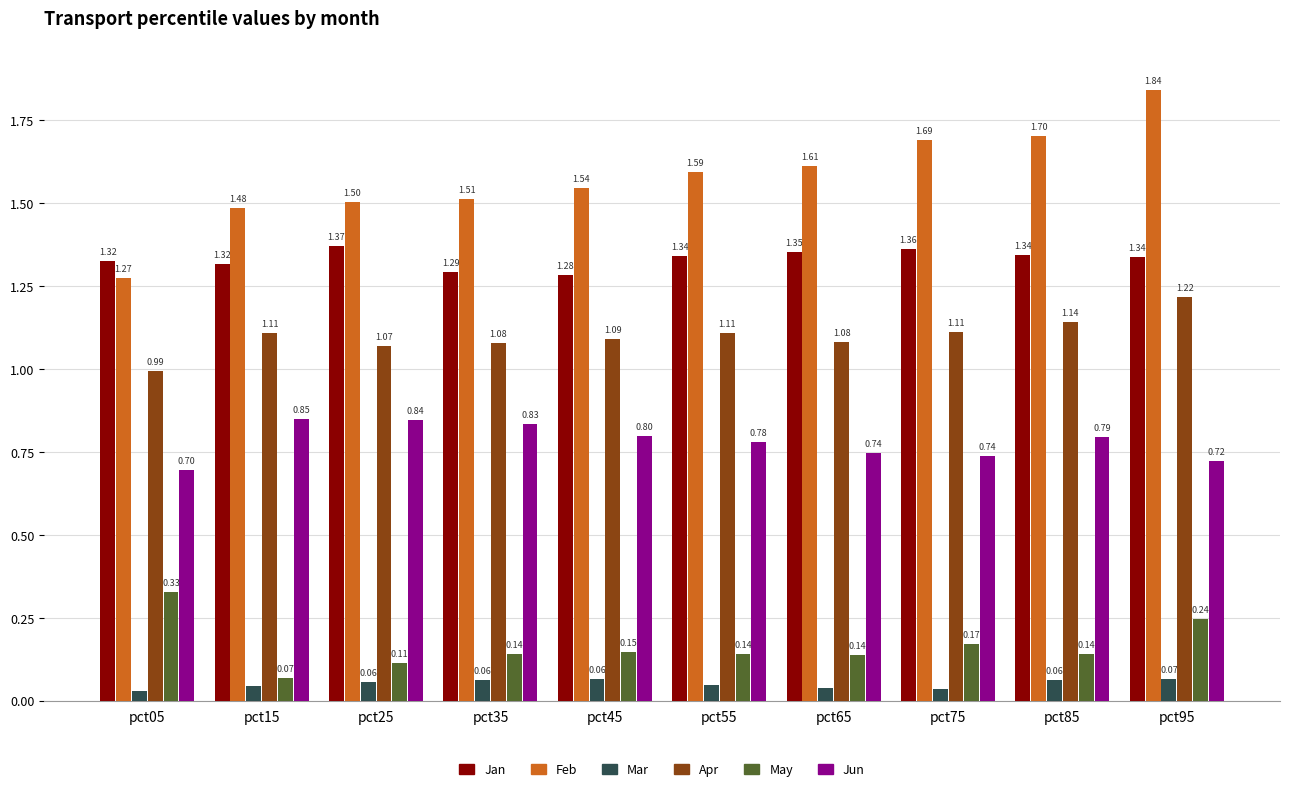

How many Mar values are between 0 and 1?

10